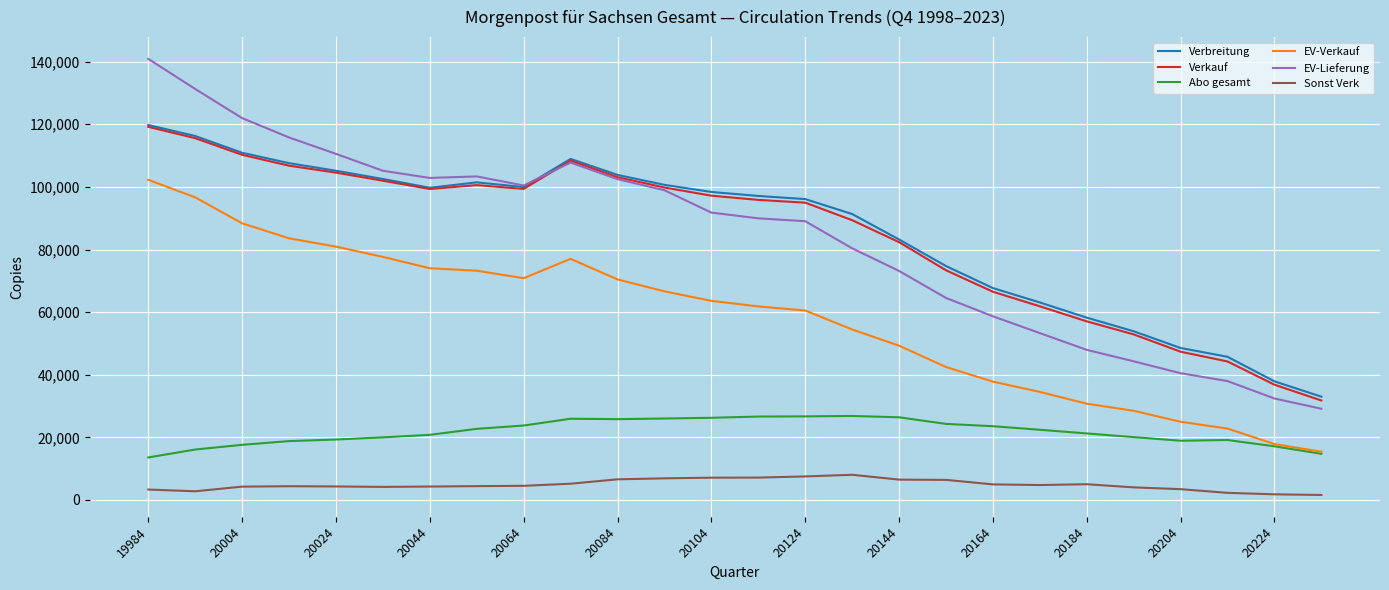

True or false: Verkauf and Sonst Verk cross at least once.

False